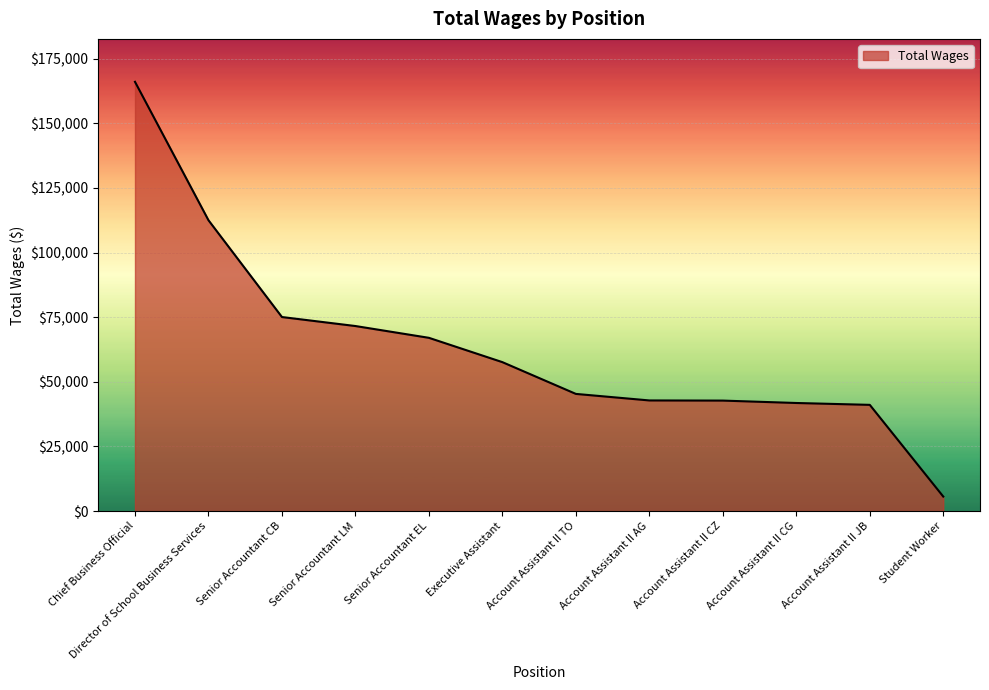

Does the chart display data point markers on the line(s)?

No